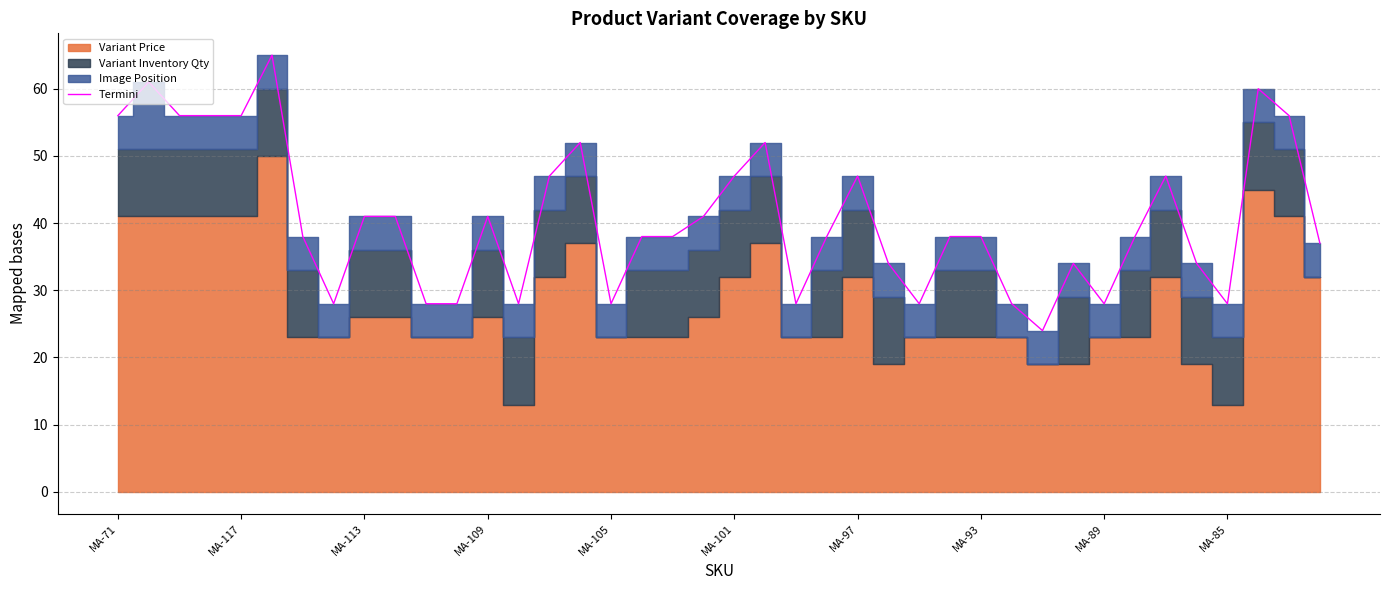

What is the difference between the maximum and minimum values?

41